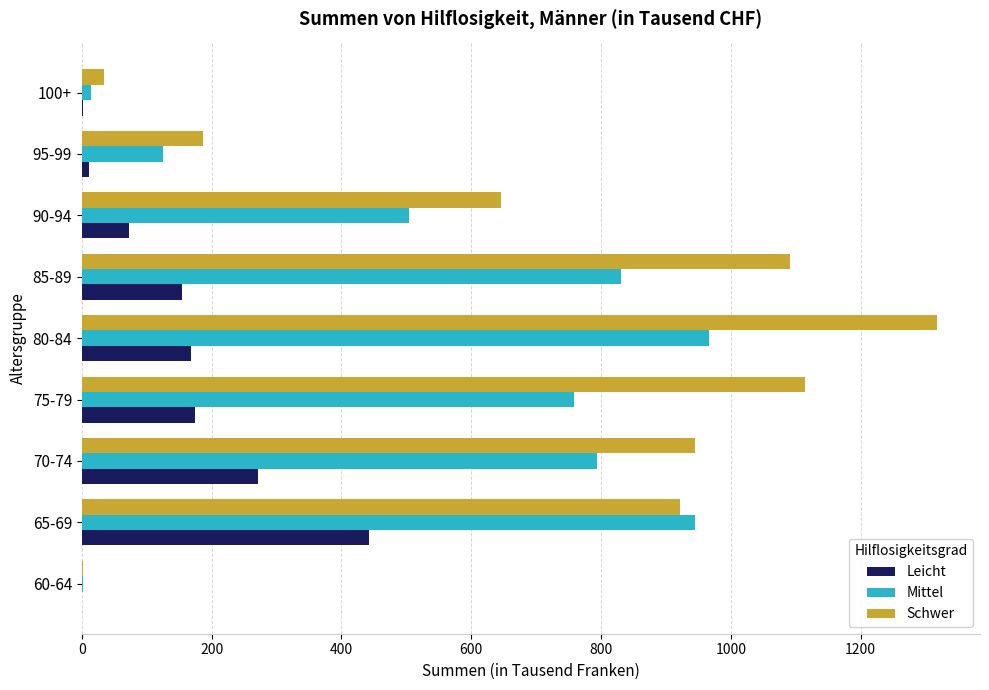

What is the sum of all Schwer values?

6258